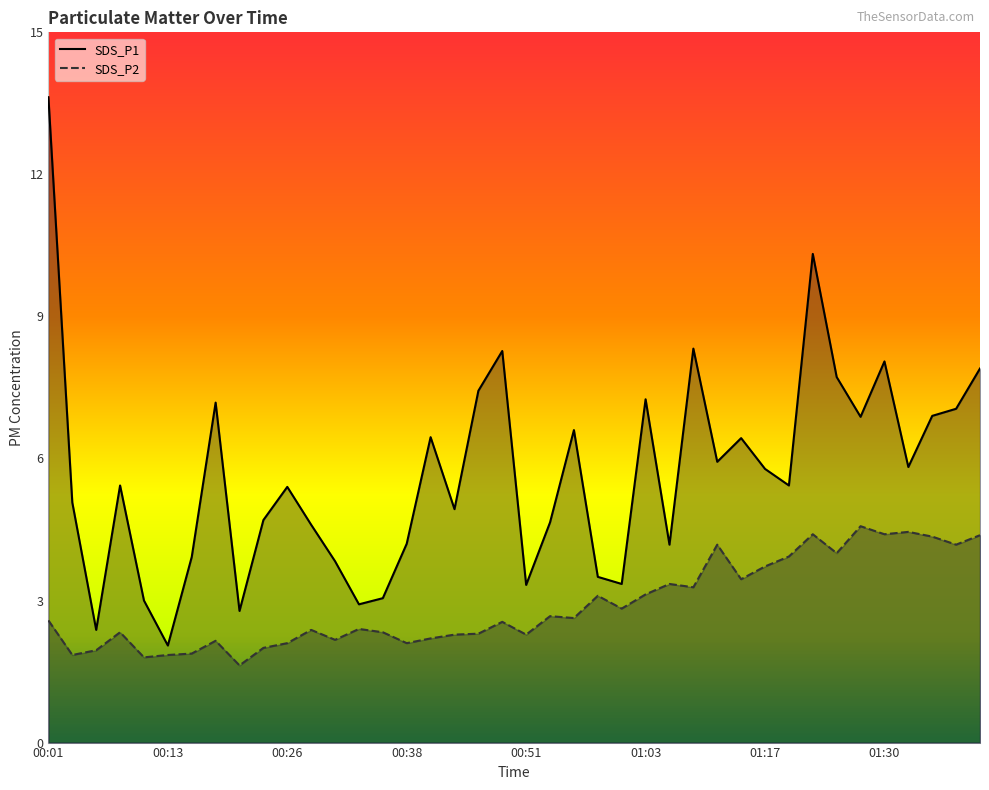

Reading right to left, transcribe all the data shown in this chart.

SDS_P1: 01:41=7.9	01:38=7.0	01:35=6.9	01:32=5.8	01:30=8.1	01:27=6.9	01:24=7.7	01:22=10.3	01:19=5.4	01:17=5.8	01:14=6.4	01:12=5.9	01:09=8.3	01:06=4.2	01:03=7.2	01:01=3.4	00:58=3.5	00:56=6.6	00:53=4.7	00:51=3.3	00:48=8.3	00:46=7.4	00:43=4.9	00:40=6.5	00:38=4.2	00:36=3.0	00:33=2.9	00:31=3.8	00:28=4.6	00:26=5.4	00:23=4.7	00:21=2.8	00:18=7.2	00:16=3.9	00:13=2.0	00:11=3.0	00:08=5.4	00:06=2.4	00:03=5.1	00:01=13.6
SDS_P2: 01:41=4.4	01:38=4.2	01:35=4.3	01:32=4.5	01:30=4.4	01:27=4.6	01:24=4.0	01:22=4.4	01:19=3.9	01:17=3.7	01:14=3.5	01:12=4.2	01:09=3.3	01:06=3.4	01:03=3.1	01:01=2.8	00:58=3.1	00:56=2.6	00:53=2.7	00:51=2.3	00:48=2.5	00:46=2.3	00:43=2.3	00:40=2.2	00:38=2.1	00:36=2.3	00:33=2.4	00:31=2.2	00:28=2.4	00:26=2.1	00:23=2.0	00:21=1.6	00:18=2.1	00:16=1.9	00:13=1.9	00:11=1.8	00:08=2.3	00:06=1.9	00:03=1.9	00:01=2.6